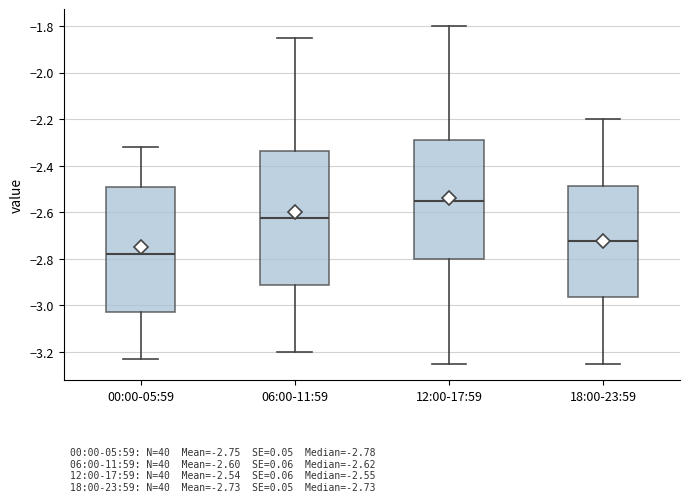

Which box has the lowest median line?

00:00-05:59